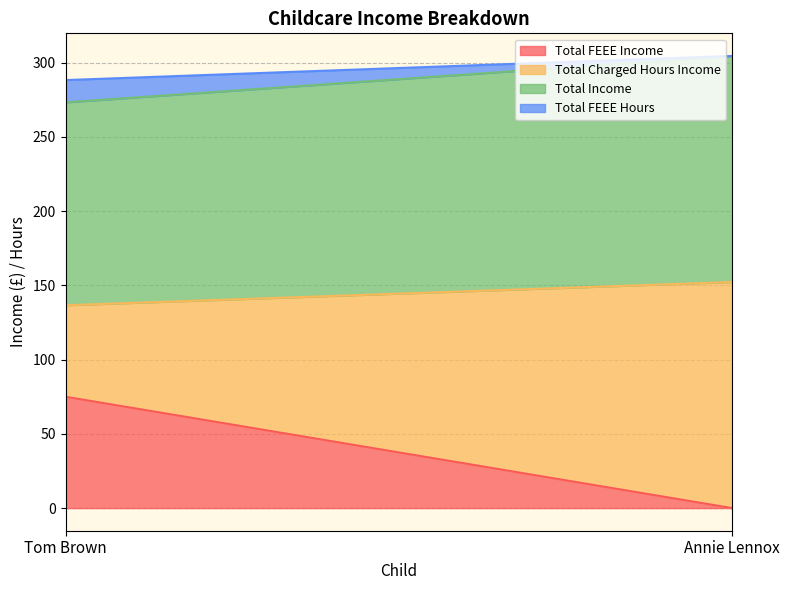

Is it true that Total FEEE Hours equals -5.2 at Annie Lennox?

False